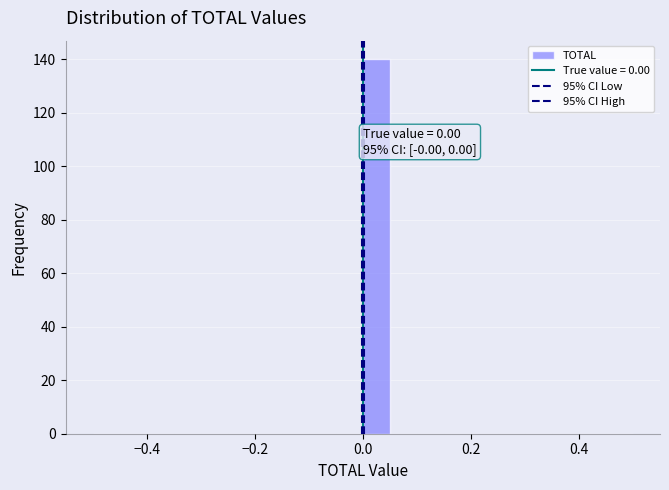

Read against the x-axis, roughly where is the centre of the tallest bar?

0.02